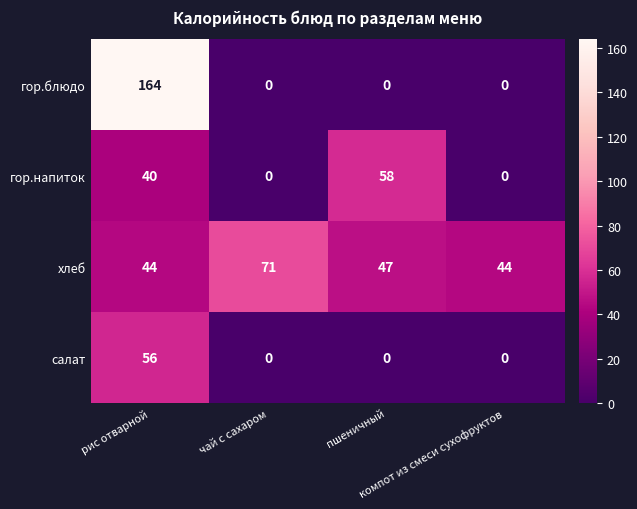

Rank the series by their maximum value, from lowest to highest.

салат, гор.напиток, хлеб, гор.блюдо